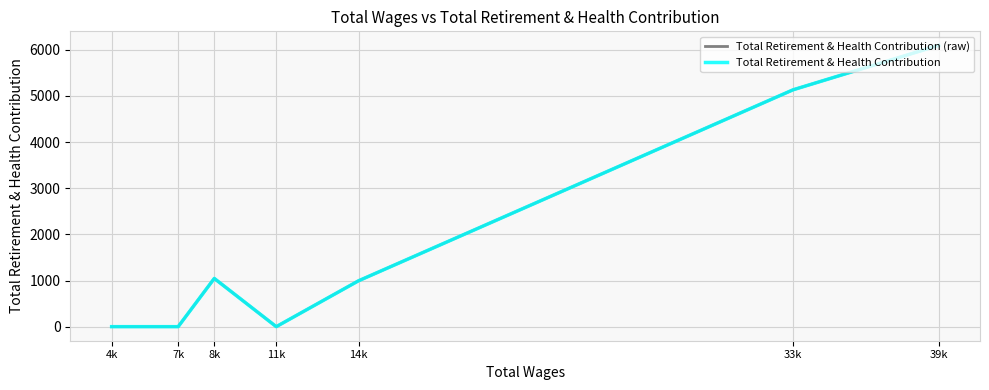

Is this an area chart (filled region under the line)?

No